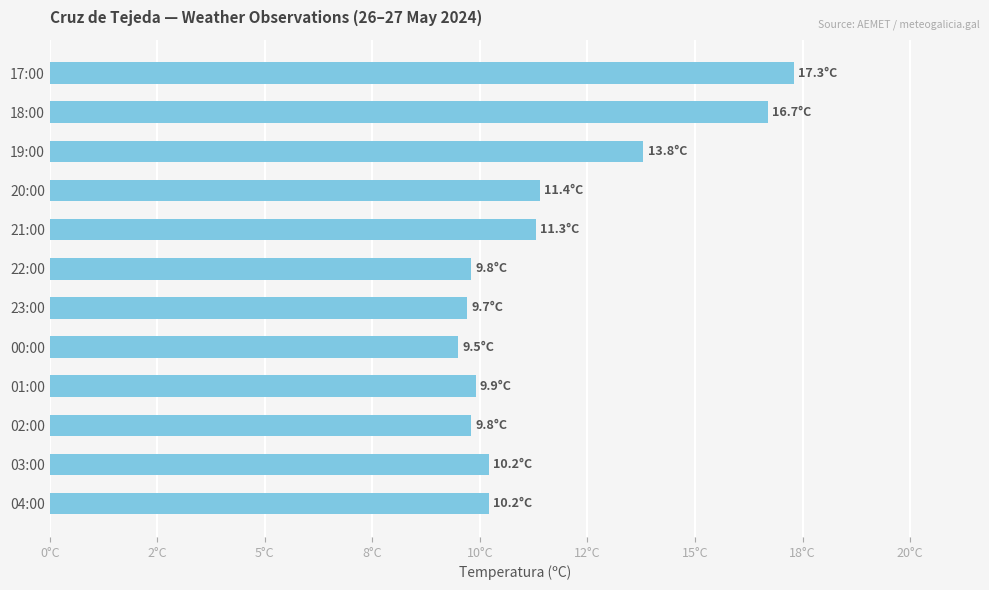

Does the chart contain any negative values?

No